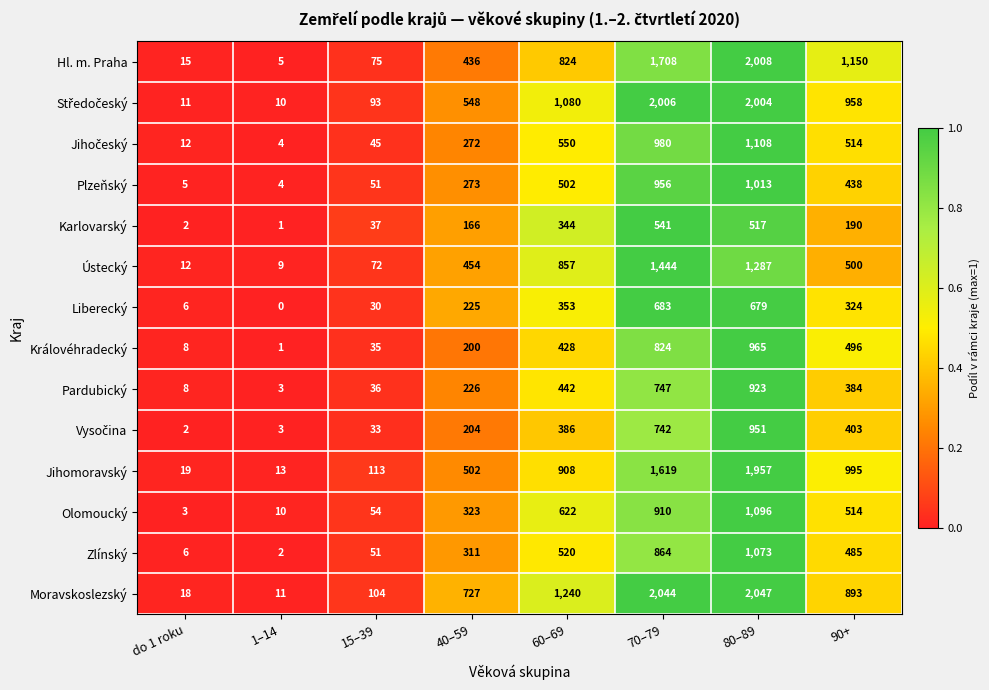

What is the sum of the Pardubický values at 90+ and 1–14?

387